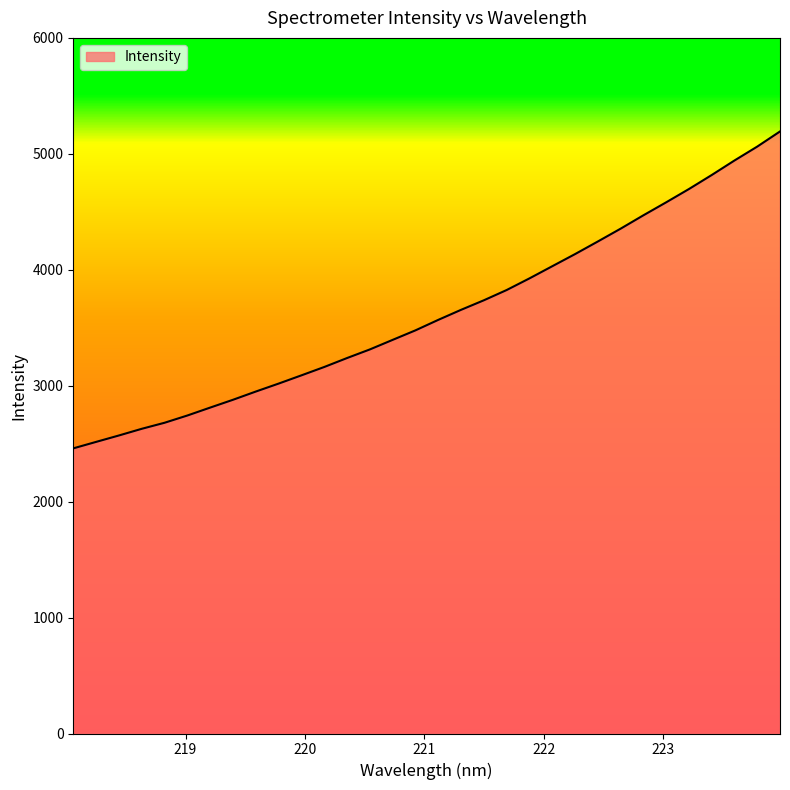

What is the difference between the second highest and minimum values?

2602.9